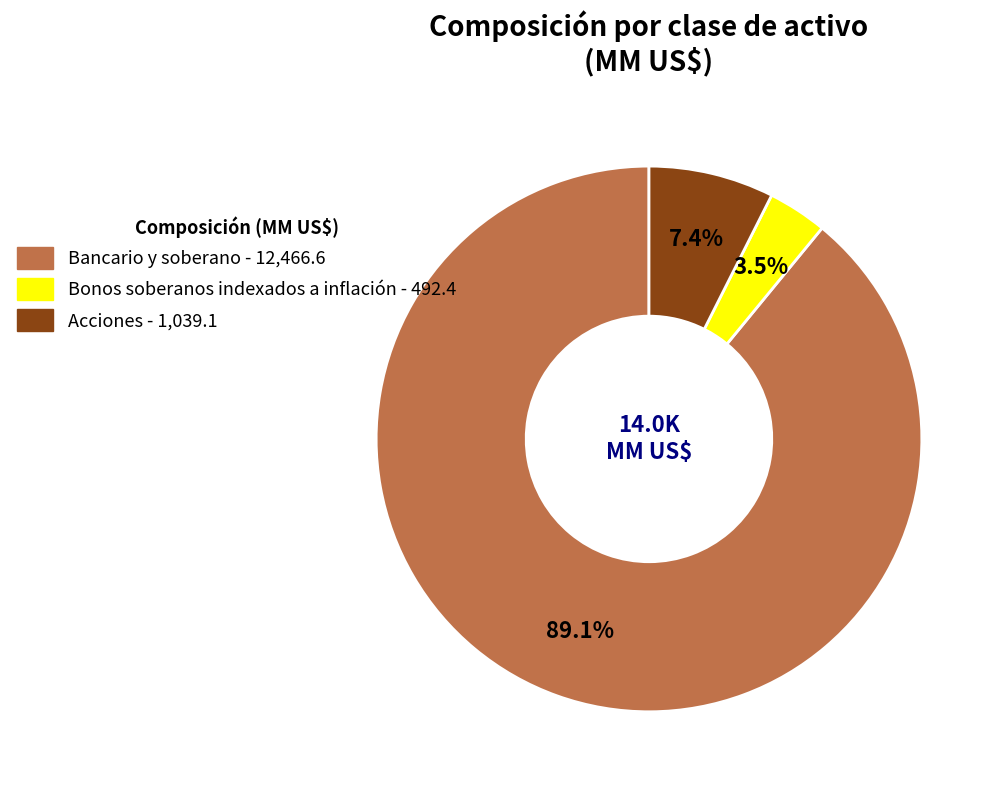

Is it true that Bancario y soberano is 89% of the pie?

True